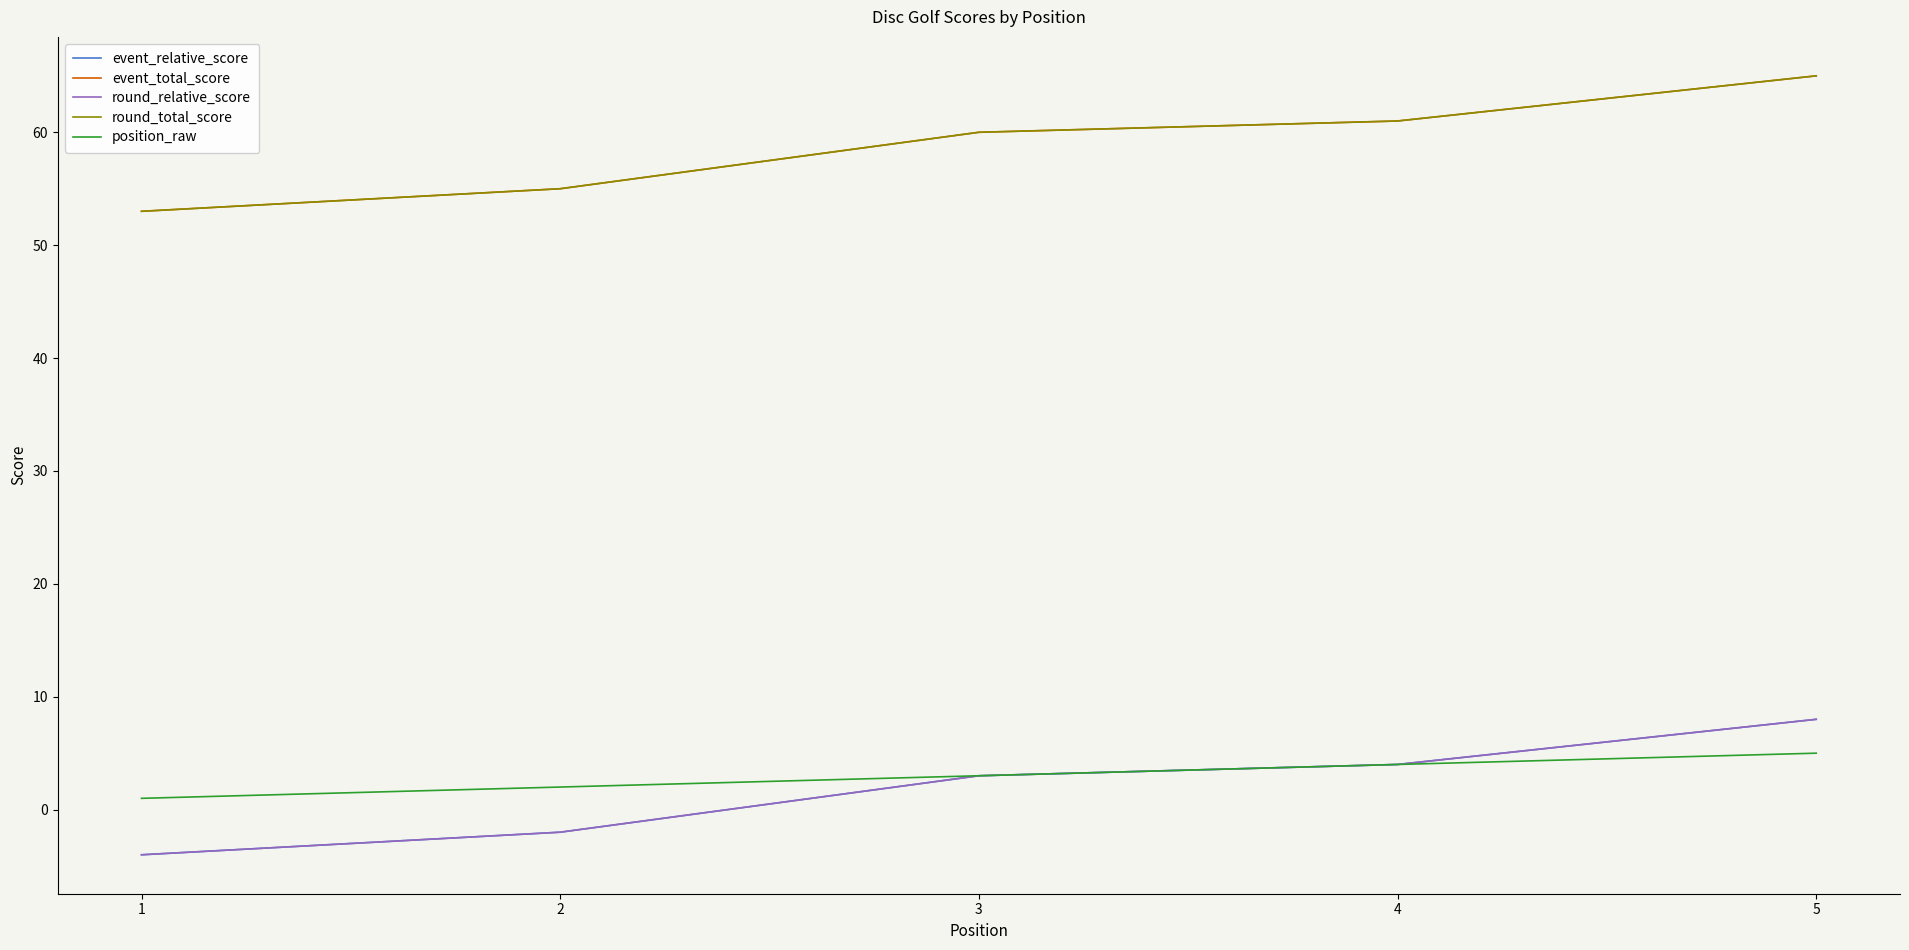

Is this an area chart (filled region under the line)?

No